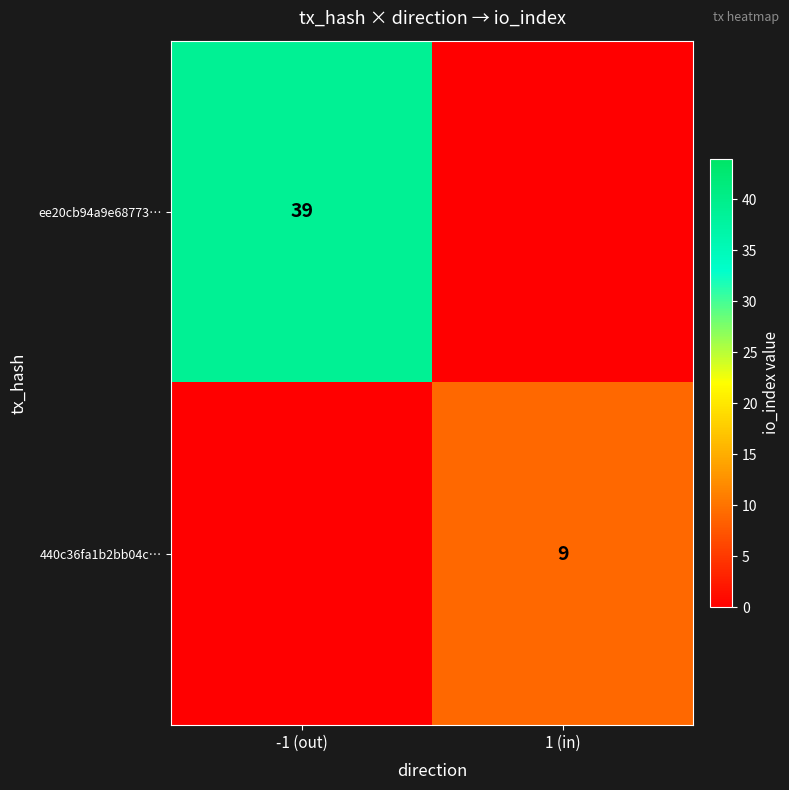

Is it true that 440c36fa1b2bb04c… equals 9 at 1 (in)?

True